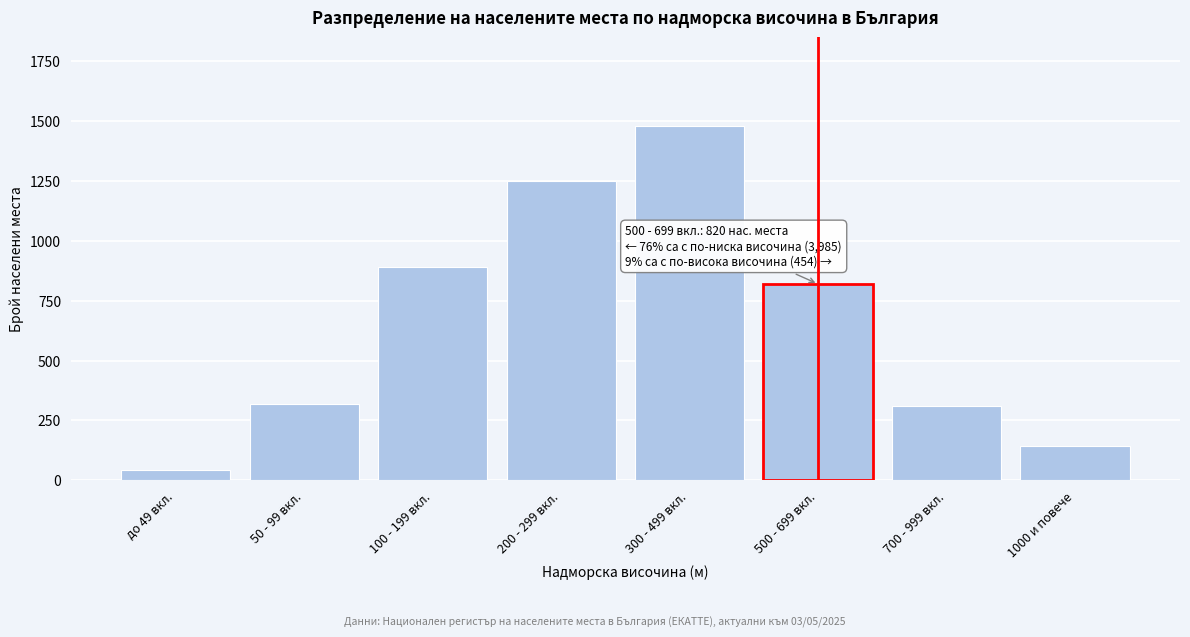

Reading left to right, what are all the values shown in this chart?

до 49 вкл.=45	50 - 99 вкл.=320	100 - 199 вкл.=890	200 - 299 вкл.=1250	300 - 499 вкл.=1480	500 - 699 вкл.=820	700 - 999 вкл.=310	1000 и повече=144